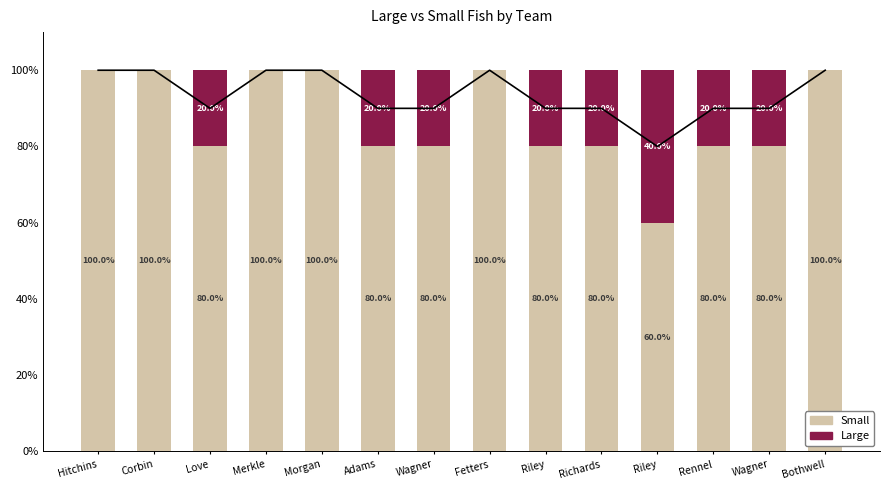

How many categories are shown in the chart?

14